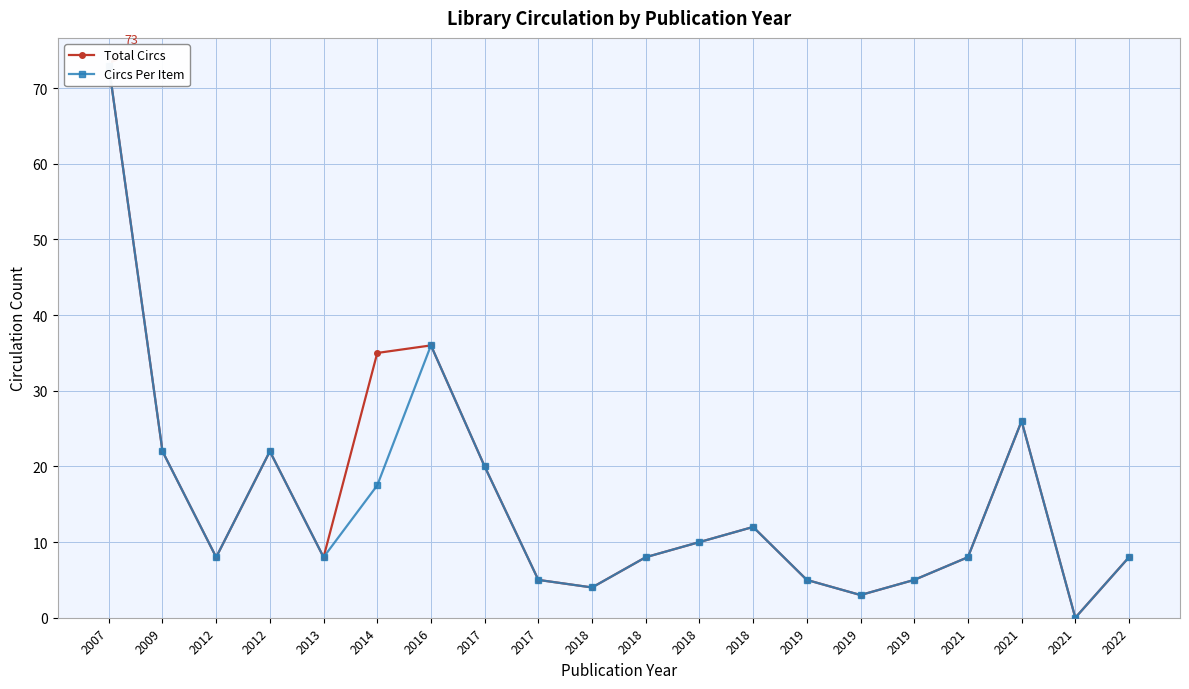

Is the value of Circs Per Item at 2009 greater than the value of Total Circs at 2019?

Yes